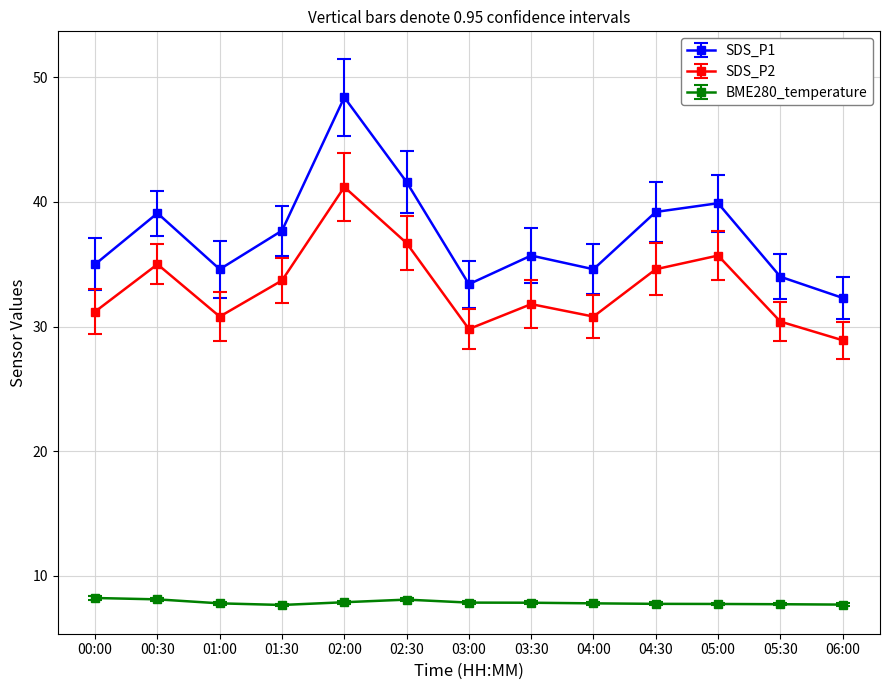

What is the sum of all BME280_temperature values?

102.0